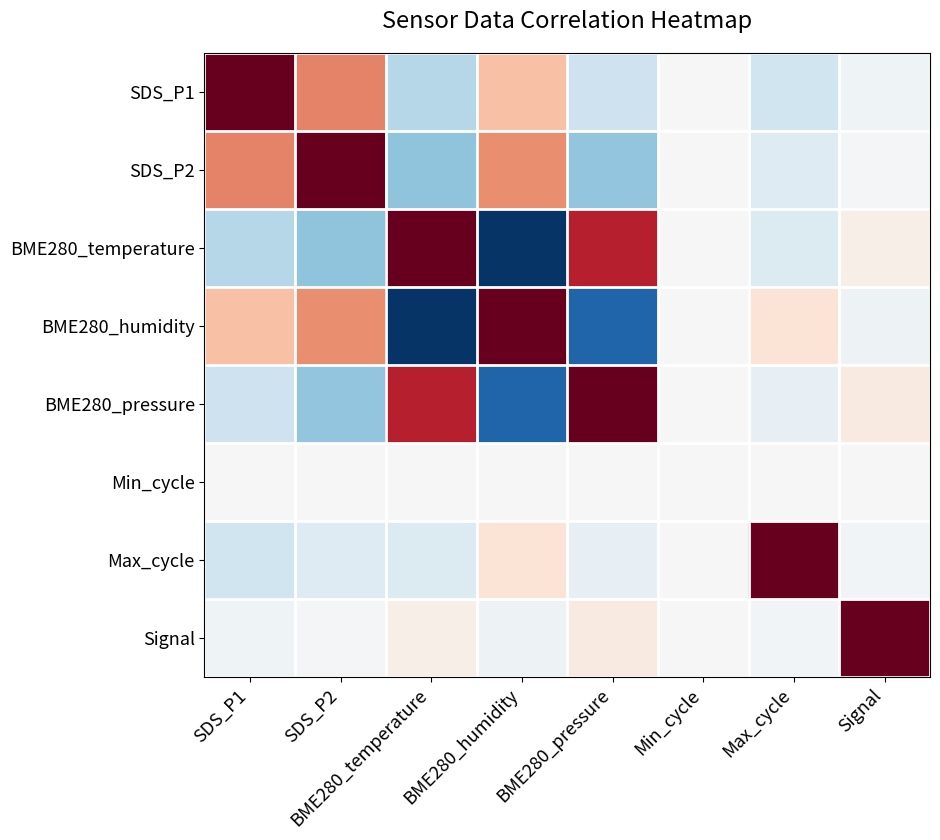

What is the total value across all series at BME280_pressure?

0.4